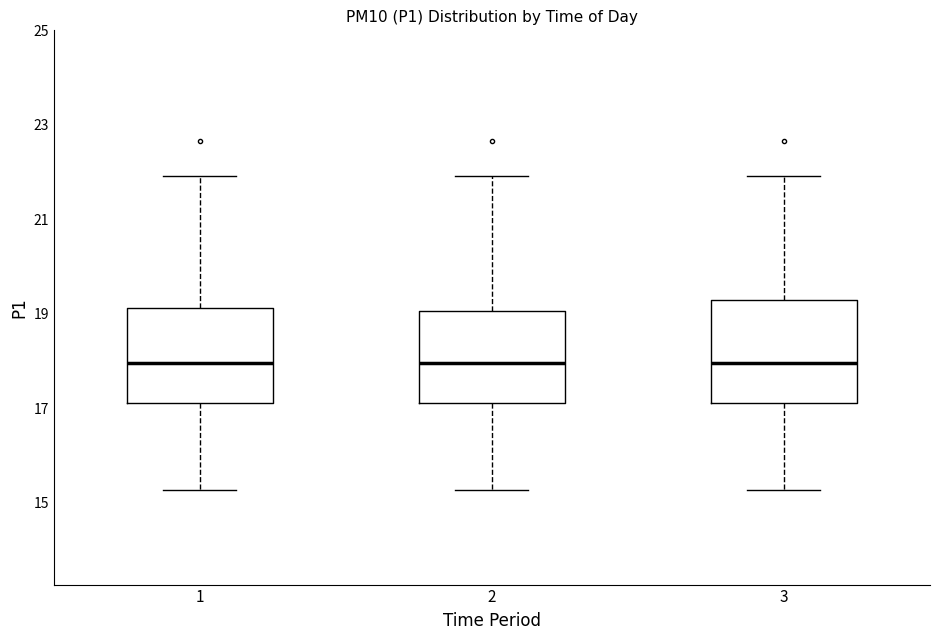

Reading left to right, transcribe this box plot: for each box, give where its median line is, the range the box spans, and where its two whiskers end, as read against the y-axis. The values are not printed on the chart, so give them approximately, as read against the axis.

1: median 18.0, box 17.2 to 19.2, whiskers 15.2 to 22.0
2: median 18.0, box 17.2 to 19.0, whiskers 15.2 to 22.0
3: median 18.0, box 17.2 to 19.2, whiskers 15.2 to 22.0